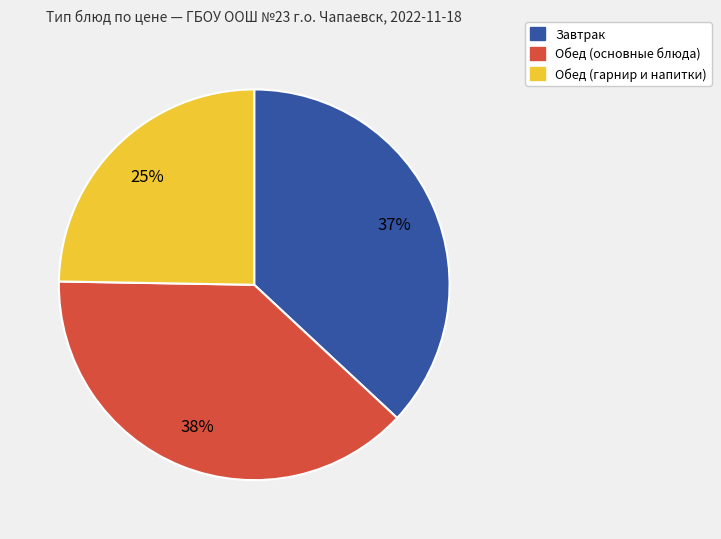

Rank the categories by value from highest to lowest.

Обед (основные блюда), Завтрак, Обед (гарнир и напитки)